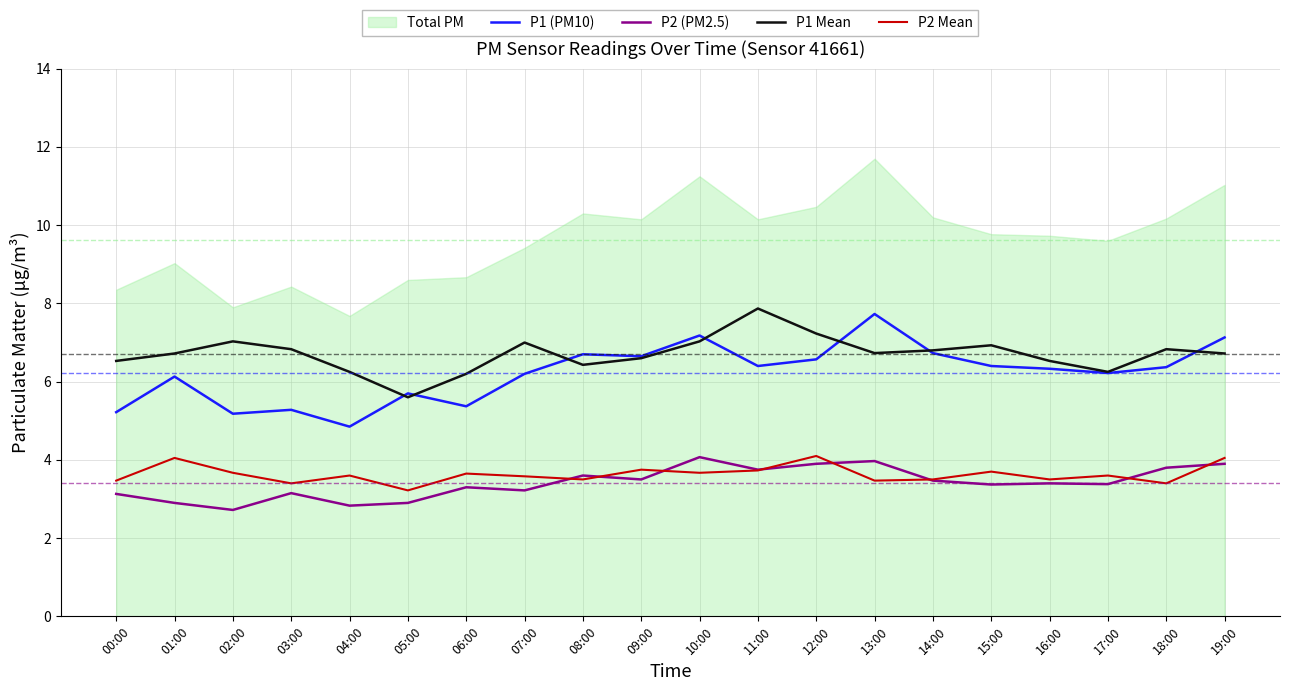

True or false: P2 (PM2.5) has more than 1 interior local peaks.

True